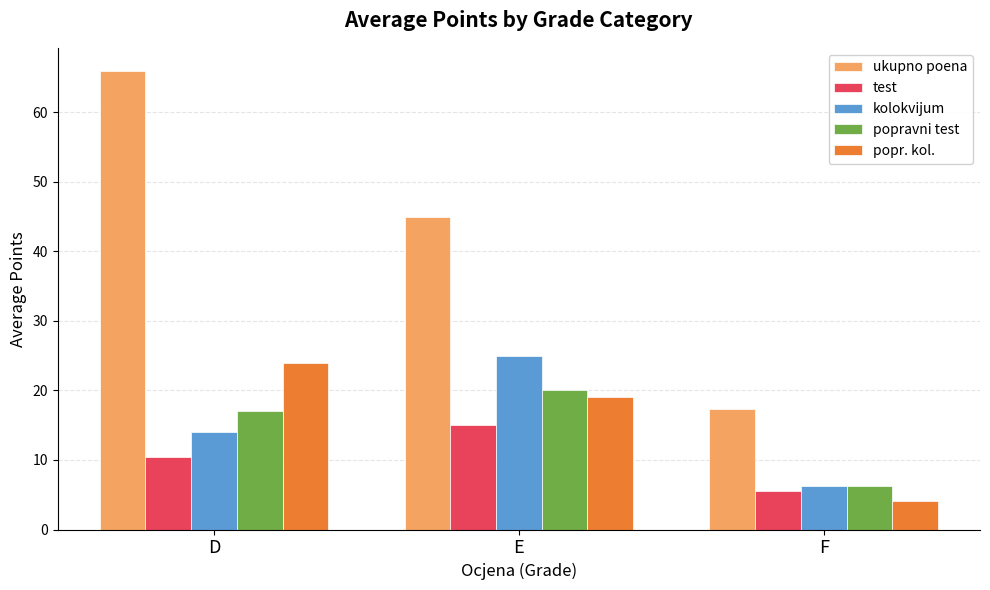

Which series has the largest total across all categories?

ukupno poena